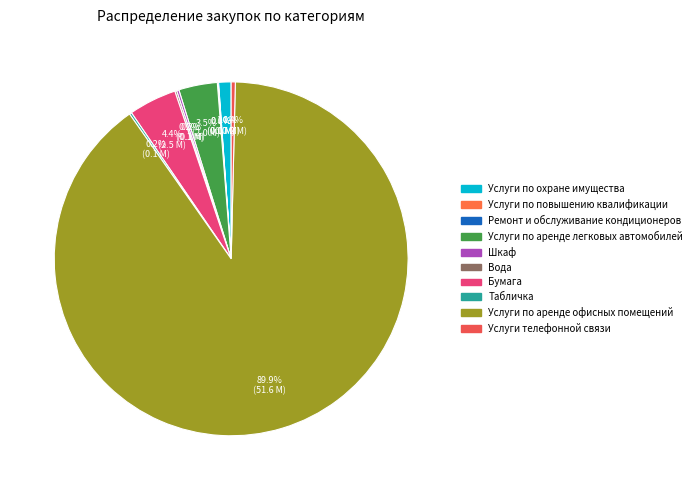

What is the total percentage of Услуги телефонной связи and Ремонт и обслуживание кондиционеров?

0.4%